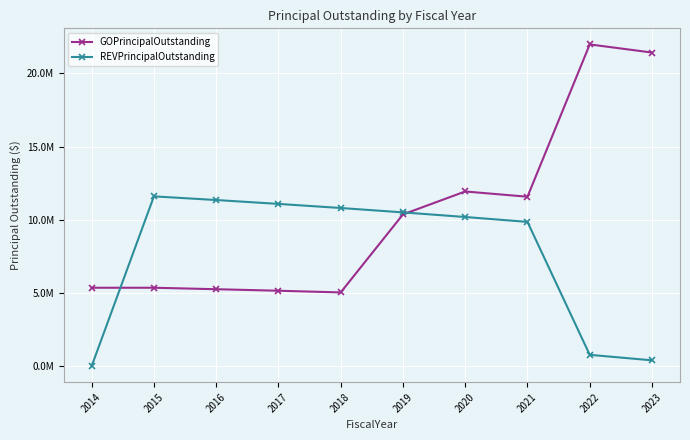

Does the chart have visible grid lines?

Yes